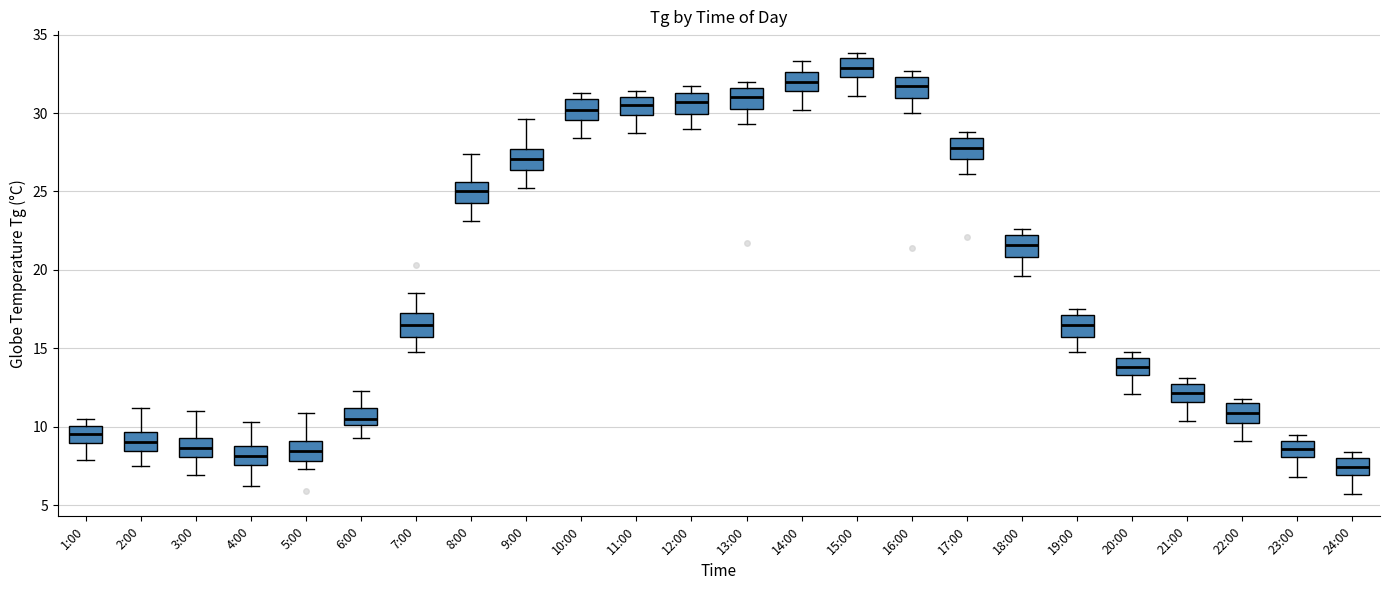

Which box has the lowest median line?

24:00